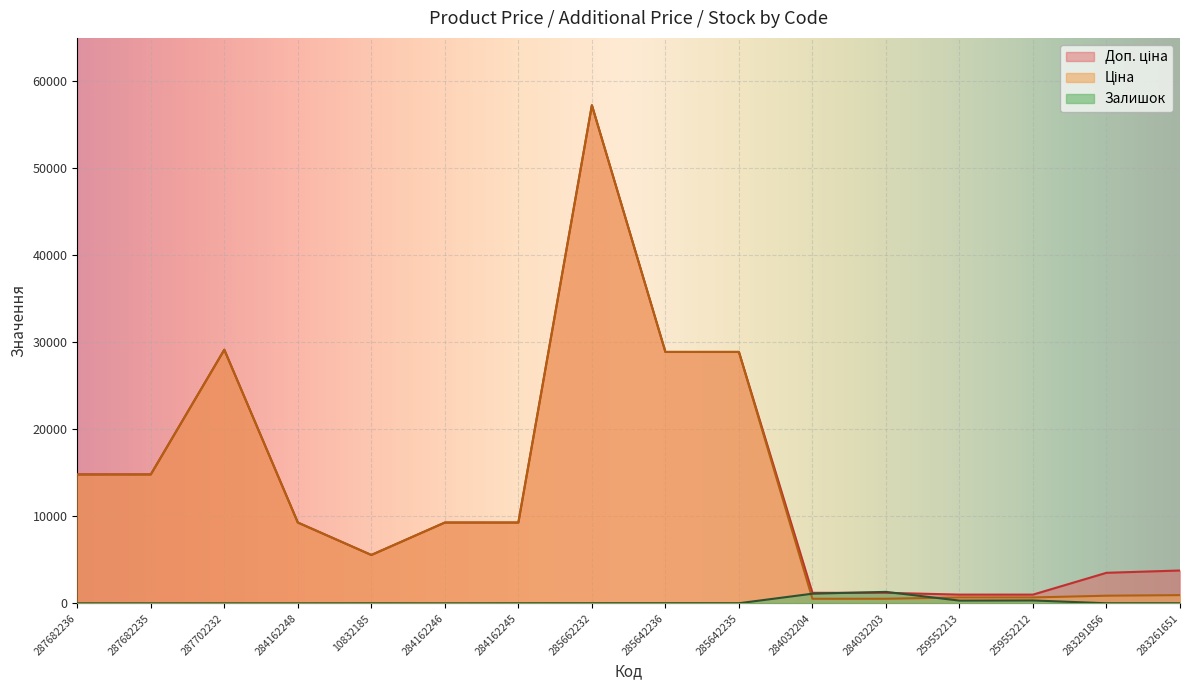

What position from the left is 259552212?

14